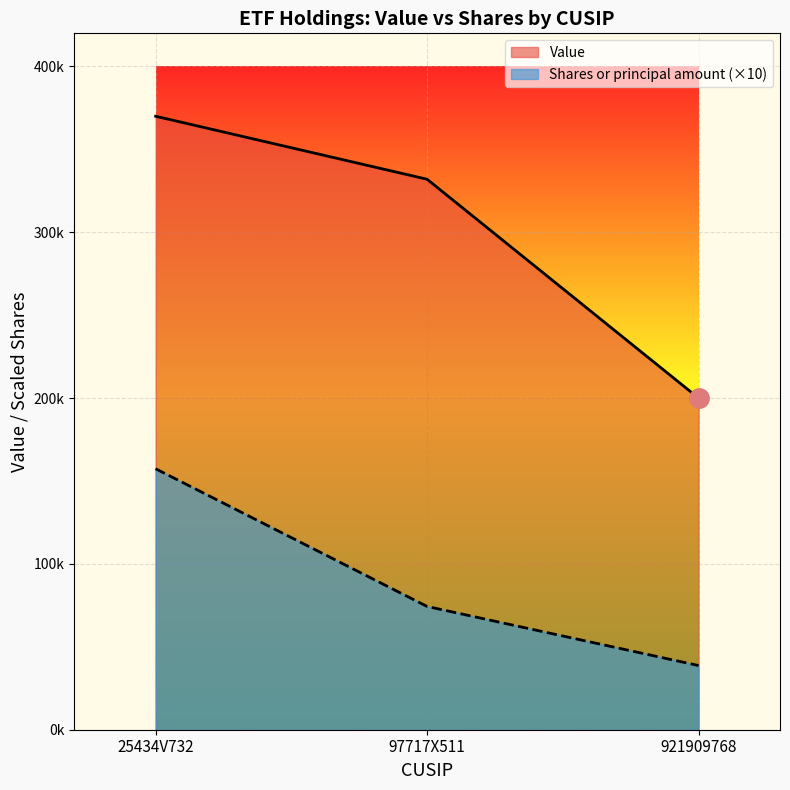

What is the average value of the Shares or principal amount series?

90150